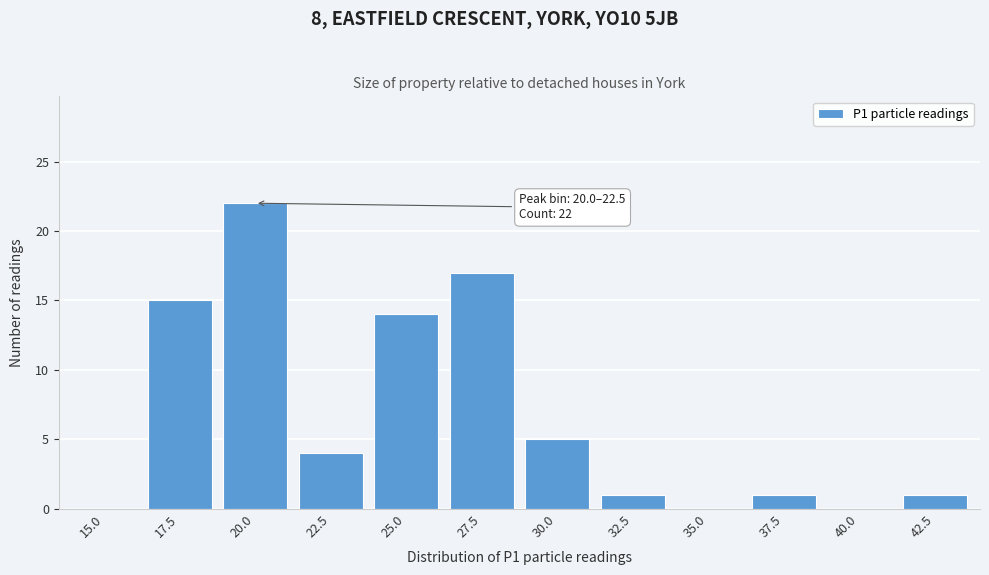

Reading left to right, what are all the values shown in this chart?

15.0=0	17.5=15	20.0=22	22.5=4	25.0=14	27.5=17	30.0=5	32.5=1	35.0=0	37.5=1	40.0=0	42.5=1